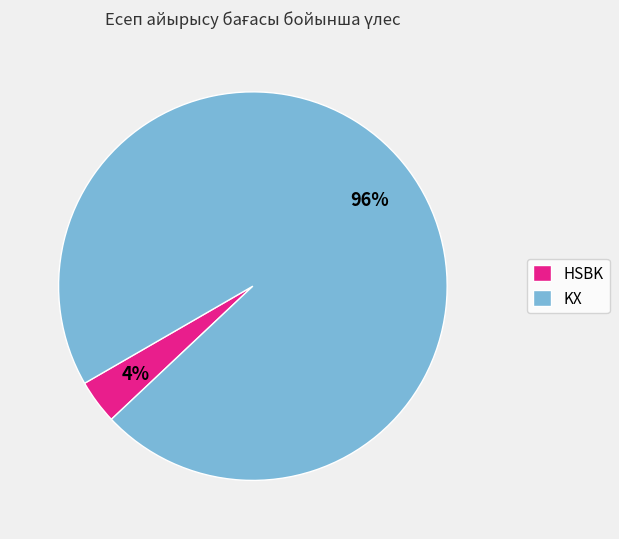

Is there any slice that represents more than half of the pie?

Yes